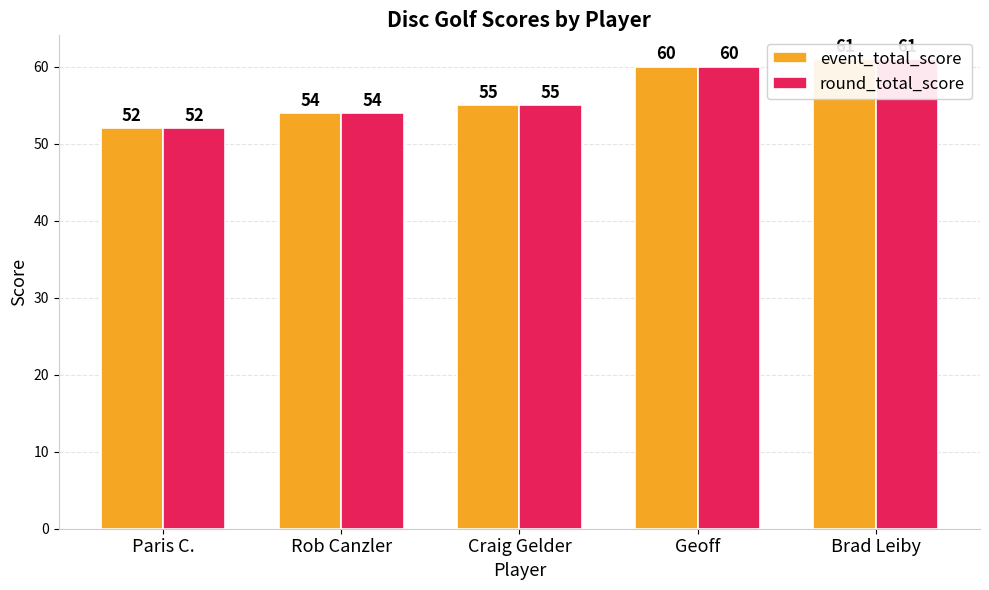

Rank the series by their maximum value, from lowest to highest.

event_total_score, round_total_score